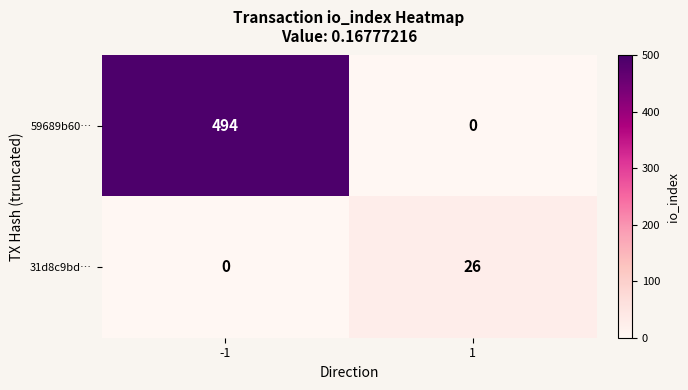

At how many categories does at least one series exceed 188?

1